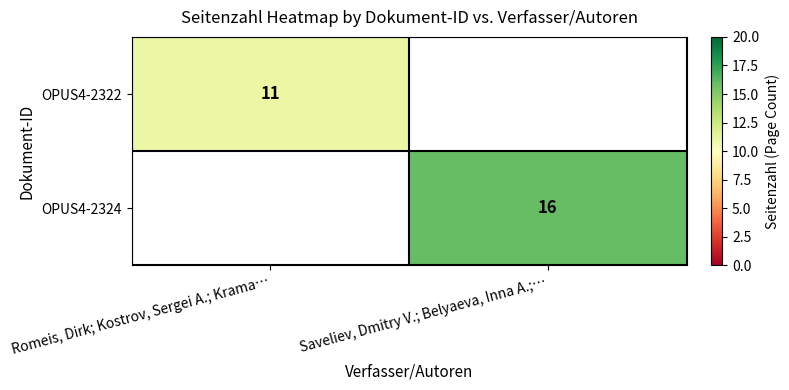

The value of OPUS4-2324 at Saveliev, Dmitry V.; Belyaeva, Inna A.;… is 25. True or false?

False